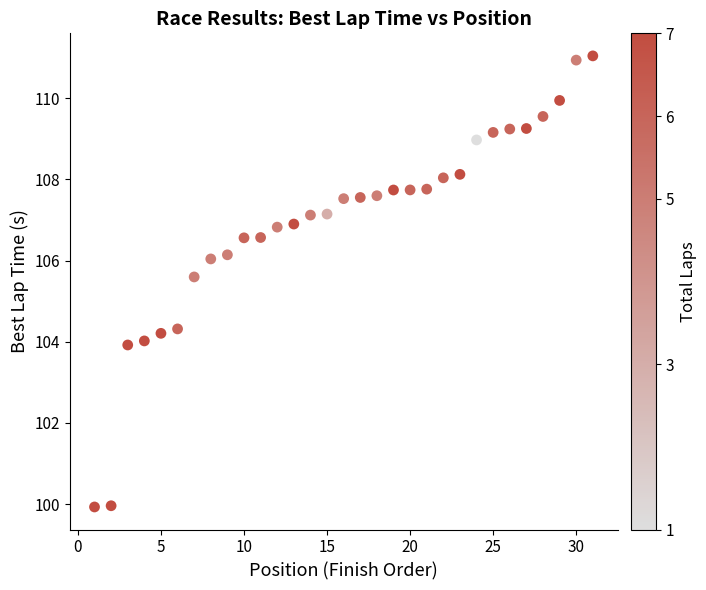

What is the range of X values (max minus min)?

30.0